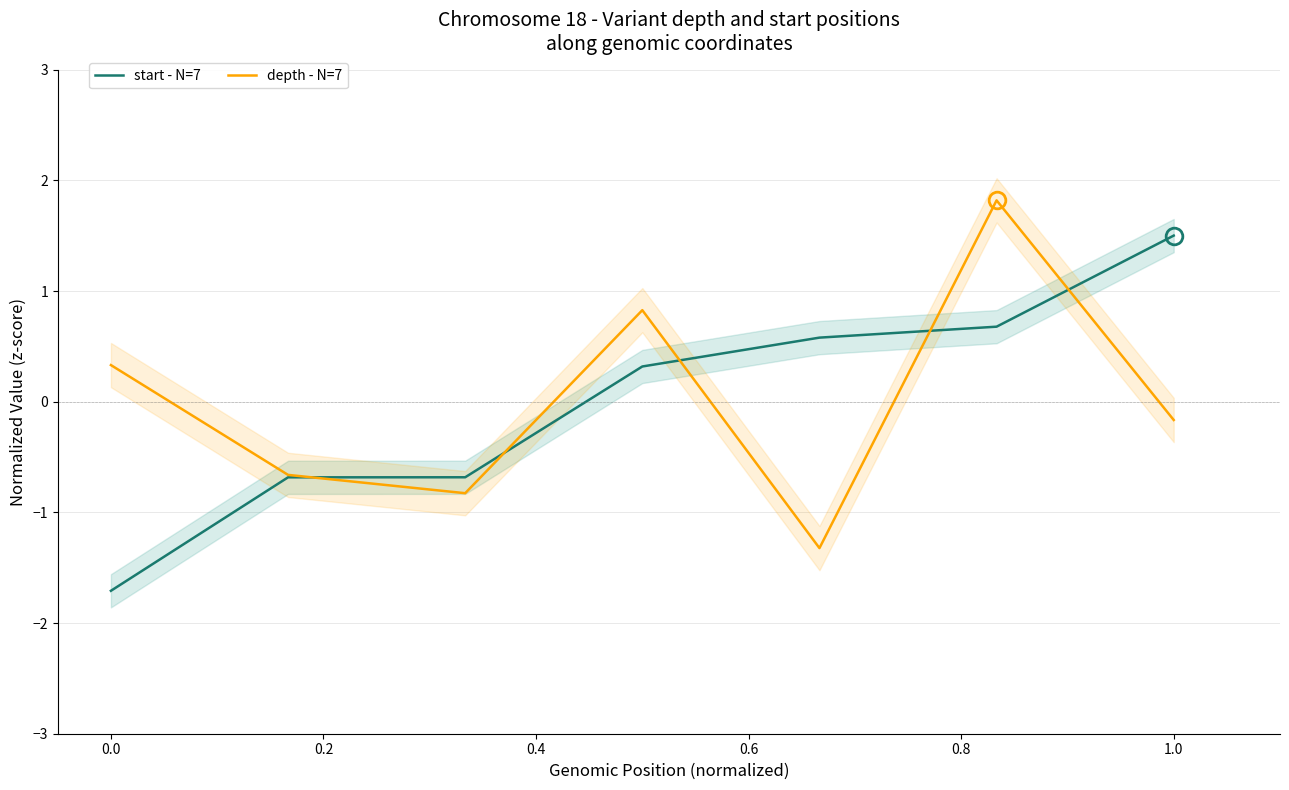

What is the difference between the maximum and minimum values in the depth - N=7 series?

3.1